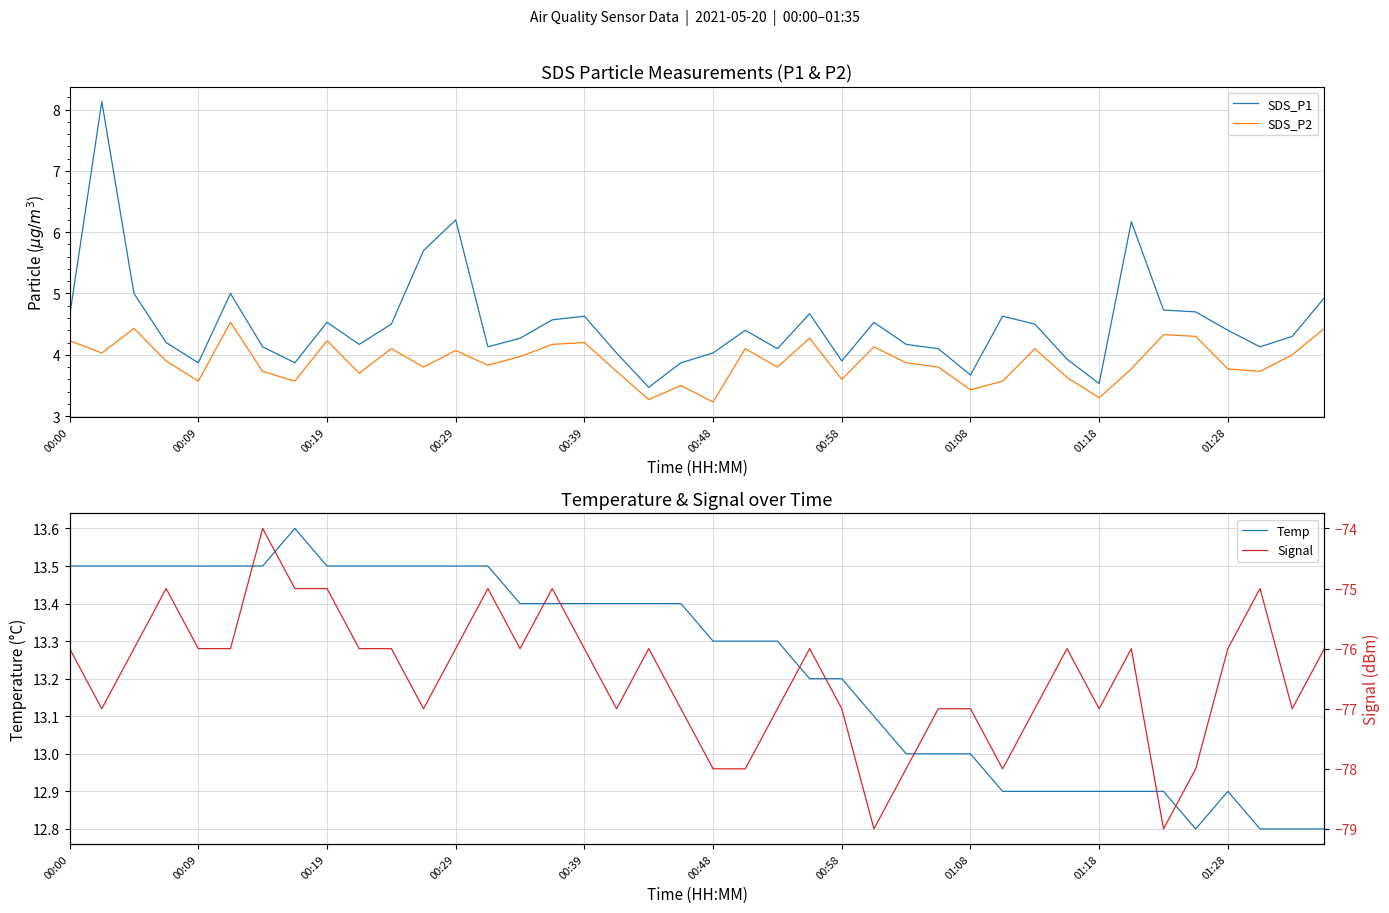

The value of SDS_P1 at 00:58 is 3.9. True or false?

True